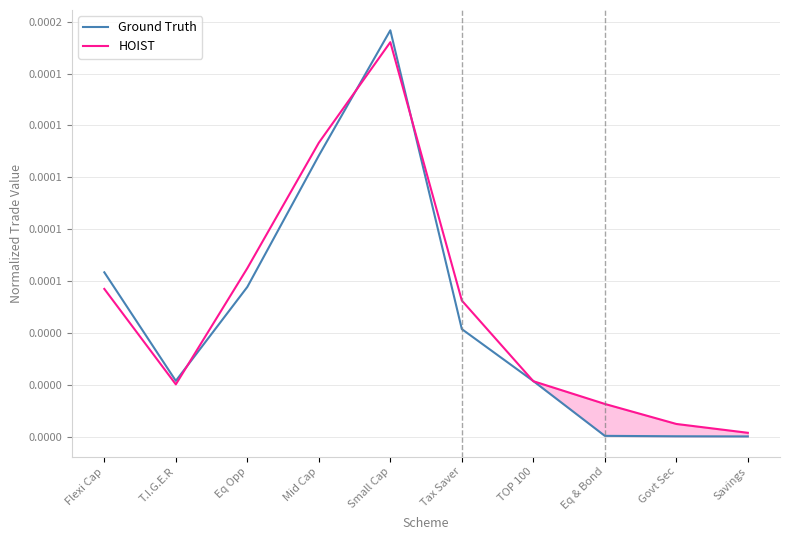

True or false: Ground Truth has more than 0 points higher than both neighbors.

True